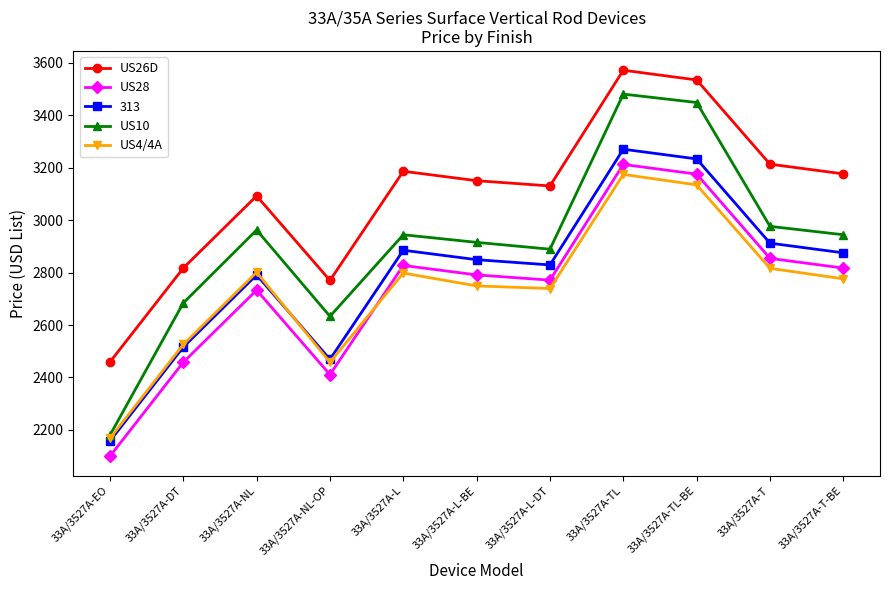

Where is the first local minimum for US26D?

33A/3527A-NL-OP